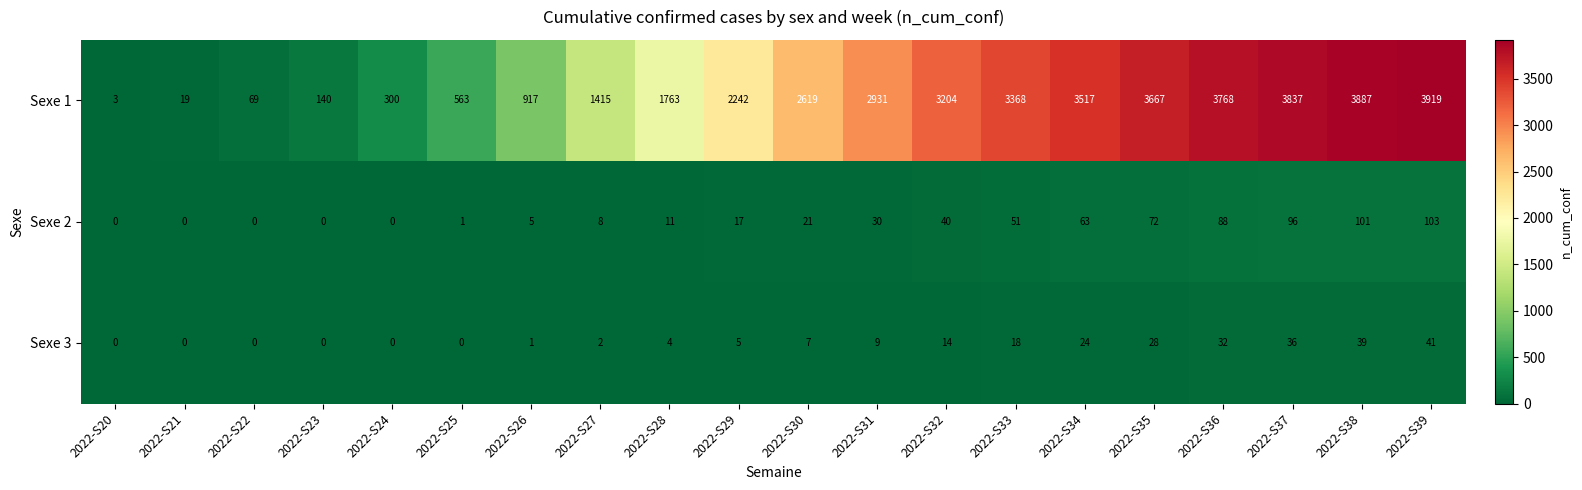

What is the difference between the second highest and second lowest values in the Sexe 3 series?

39